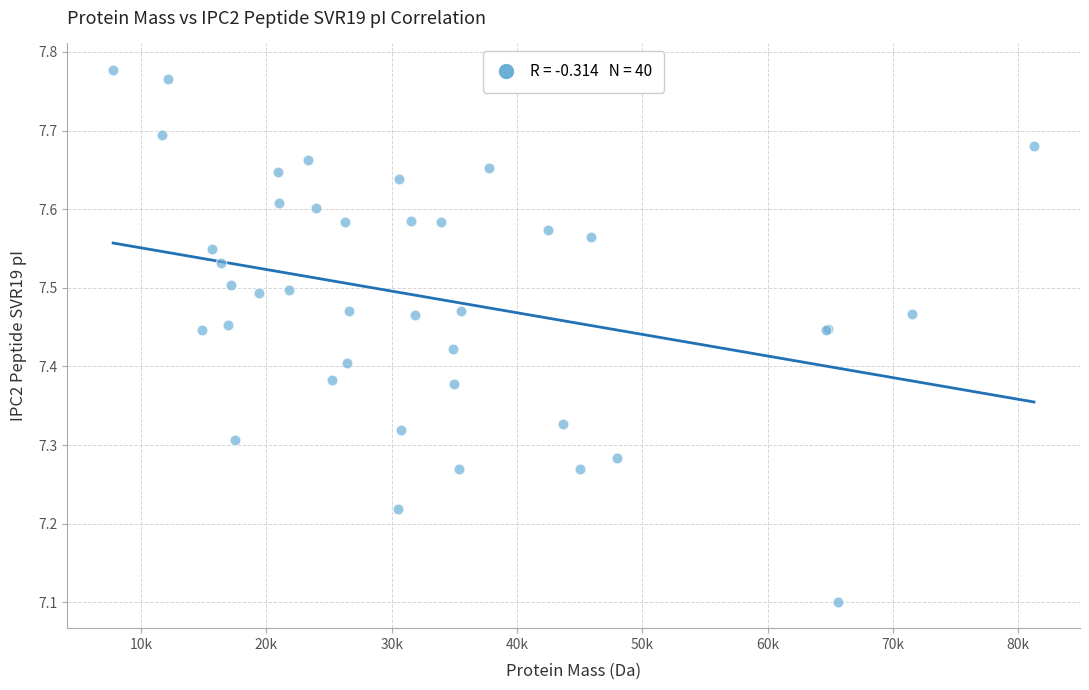

What Y value in the scatter plot is closest to 7?

7.1